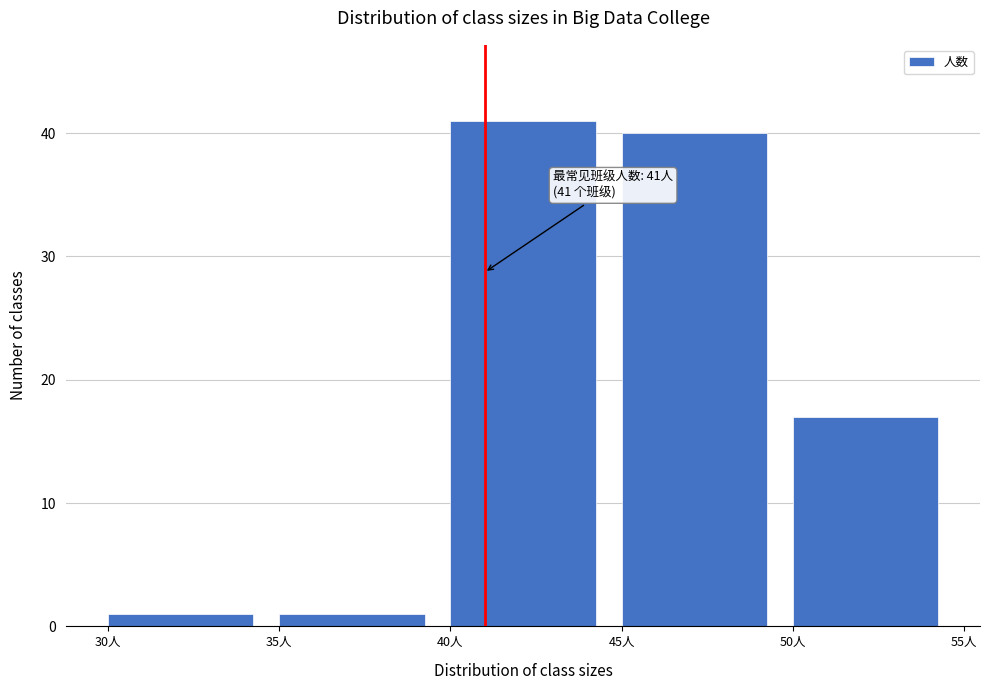

Over which range of the x-axis is the bar tallest?

40 to 45